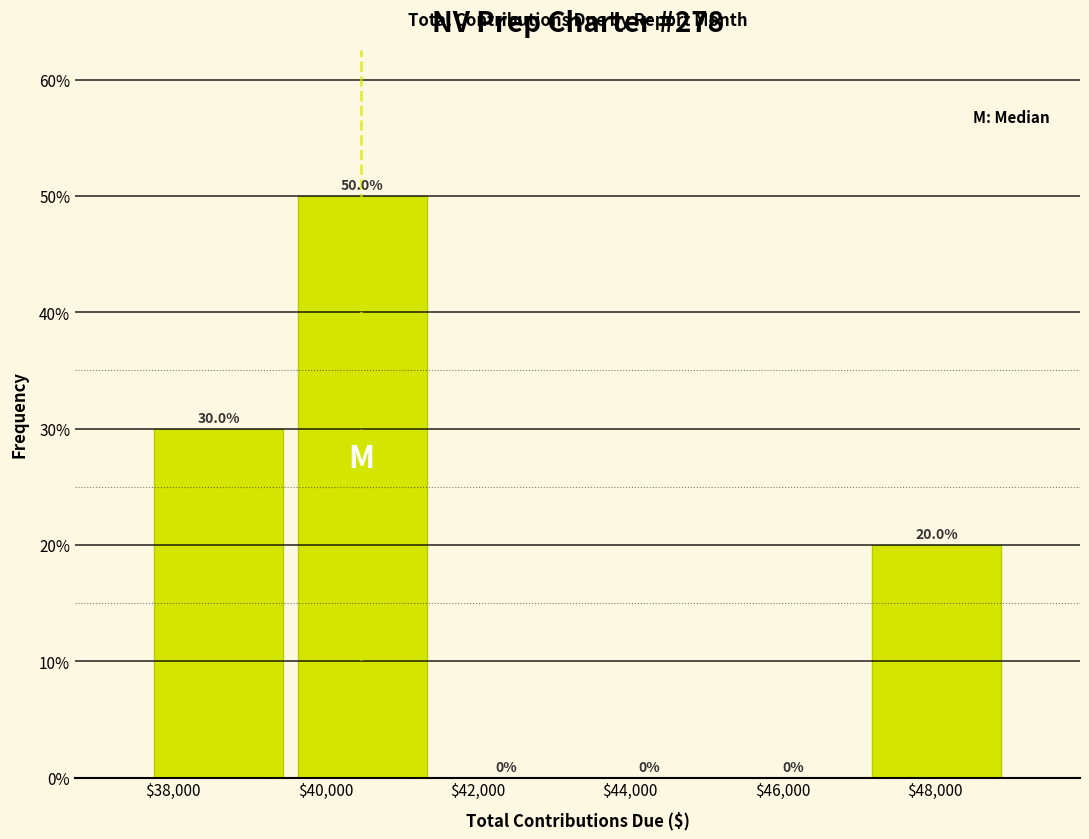

Reading left to right, transcribe this chart: for each bar, give the range it covers on the x-axis and its height. The bar edges are not printed on the chart, so give them approximately, as read against the axis.

37600 to 39600: 30.0
39600 to 41400: 50.0
41400 to 43400: 0.0
43400 to 45200: 0.0
45200 to 47000: 0.0
47000 to 49000: 20.0